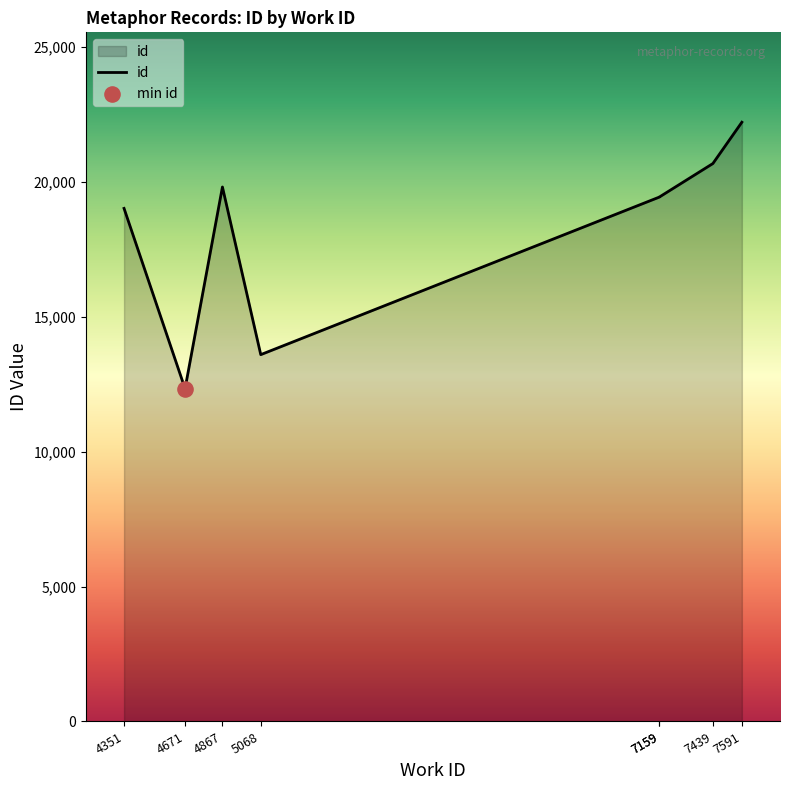

What is the change in value from 4671 to 7591?

+9873